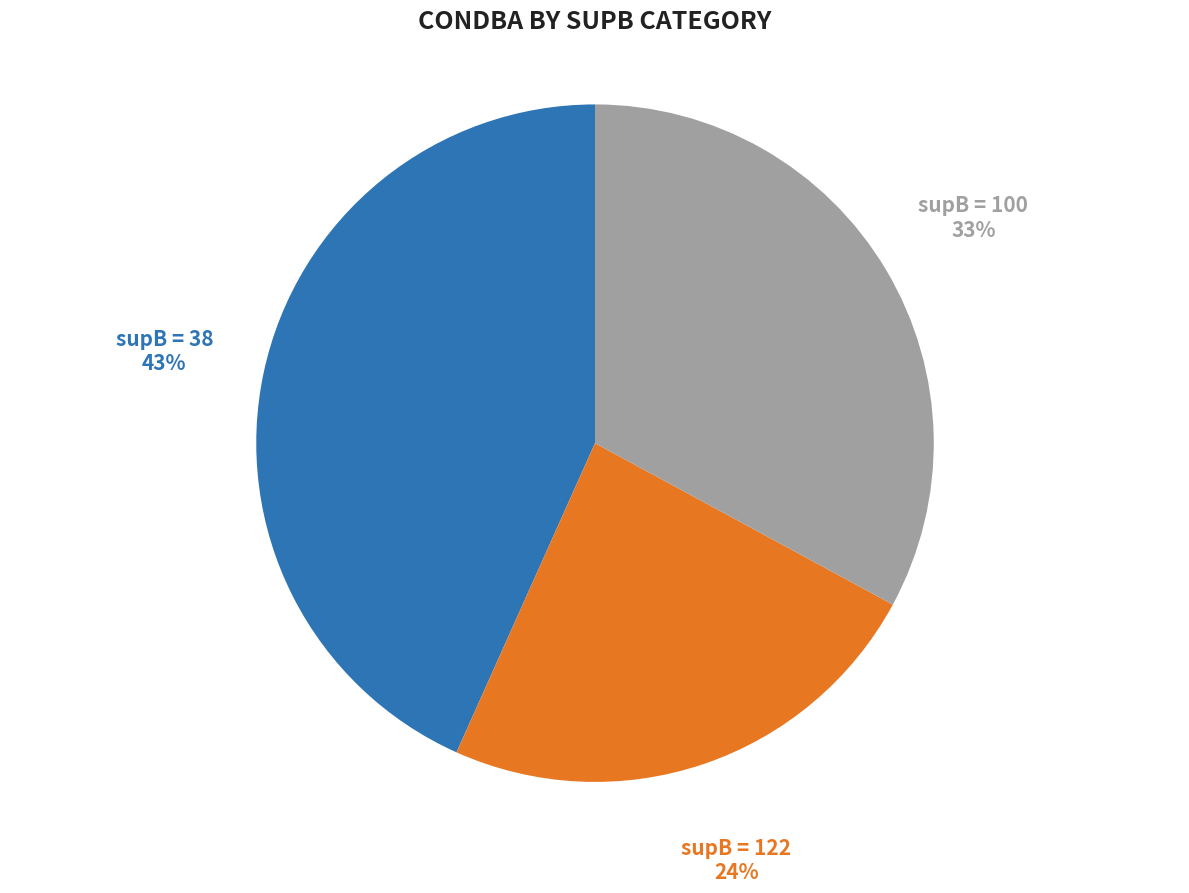

To the nearest percent, what is the average slice percentage?

33%